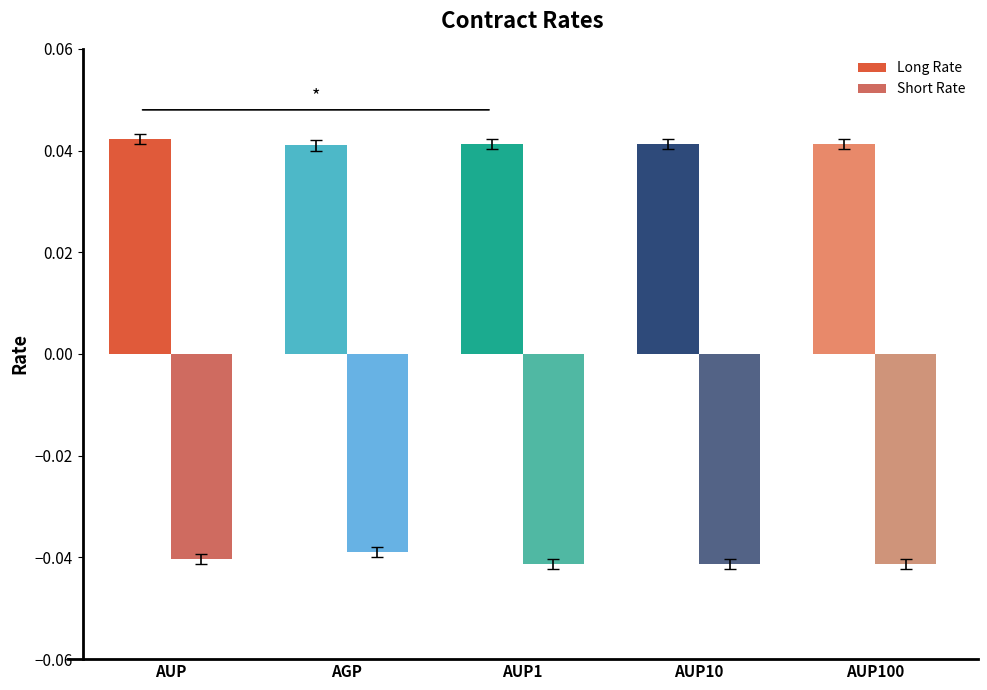

Rank the series at AUP100 from highest to lowest value.

Long Rate, Short Rate